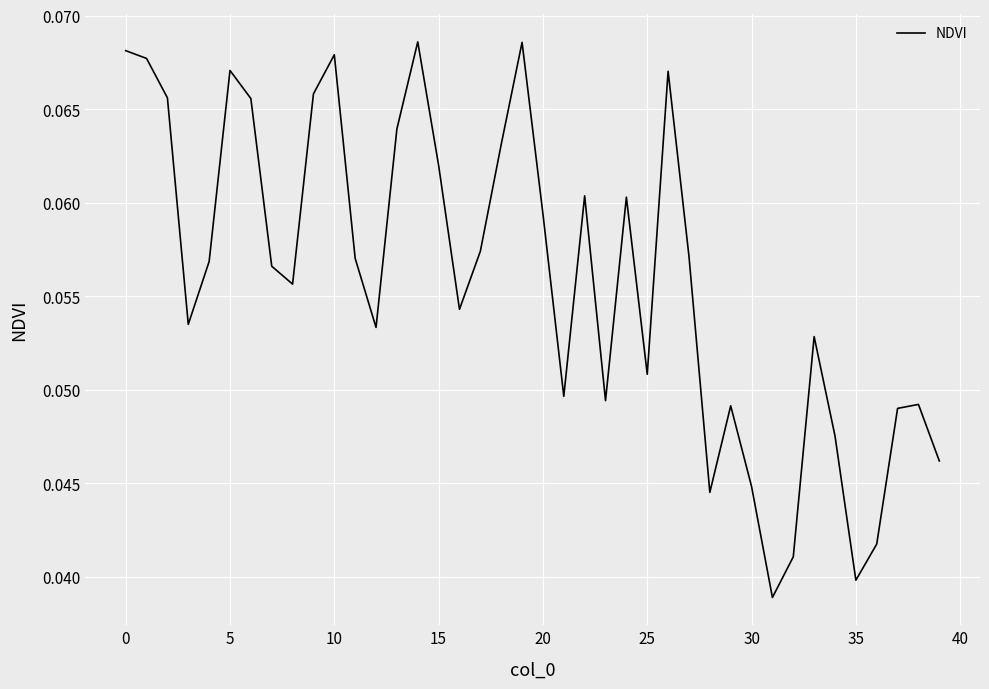

How many lines are shown in the chart?

1